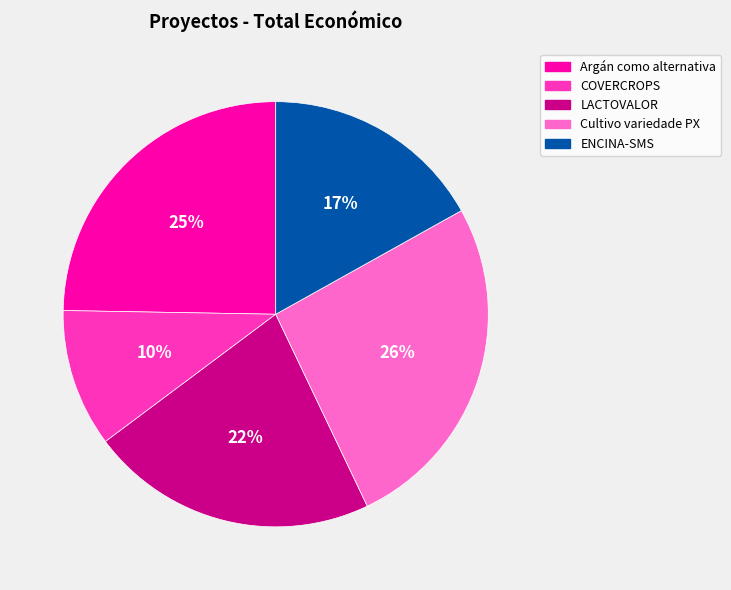

Is the sum of COVERCROPS and Argán como alternativa greater than half?

No